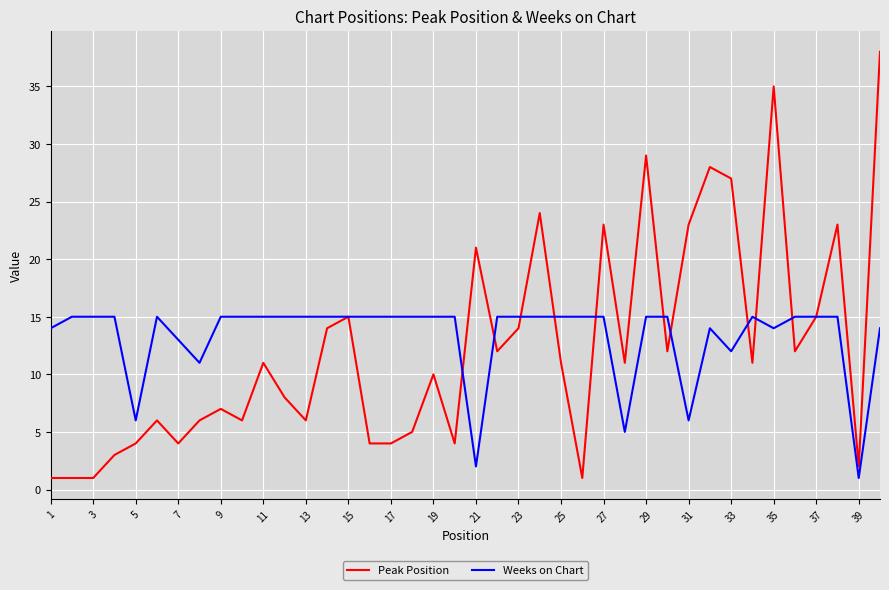

What are all the series names shown in the legend?

Peak Position, Weeks on Chart